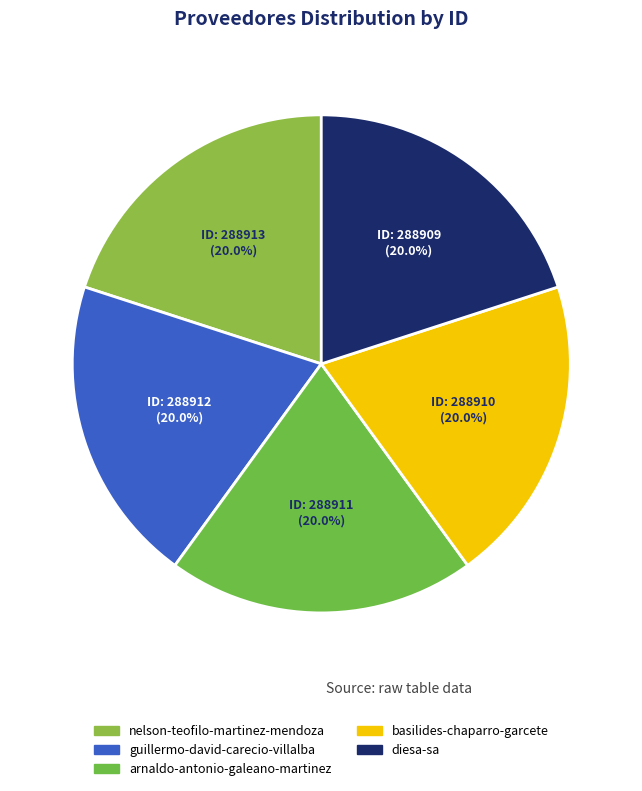

Count the number of slices in the pie.

5